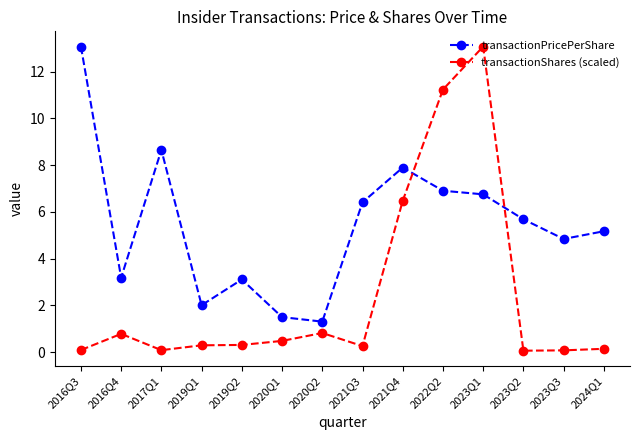

What is the greatest value displayed?

13.1